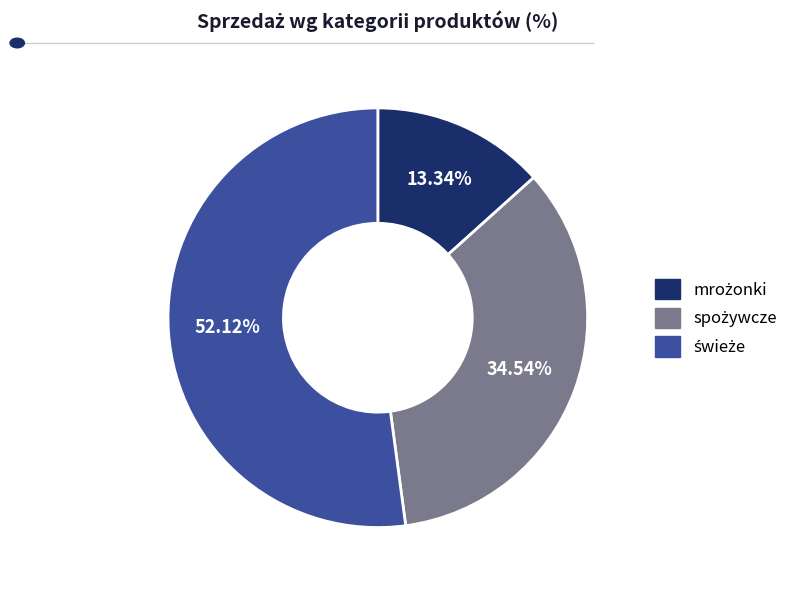

How many slices are in this pie chart?

3